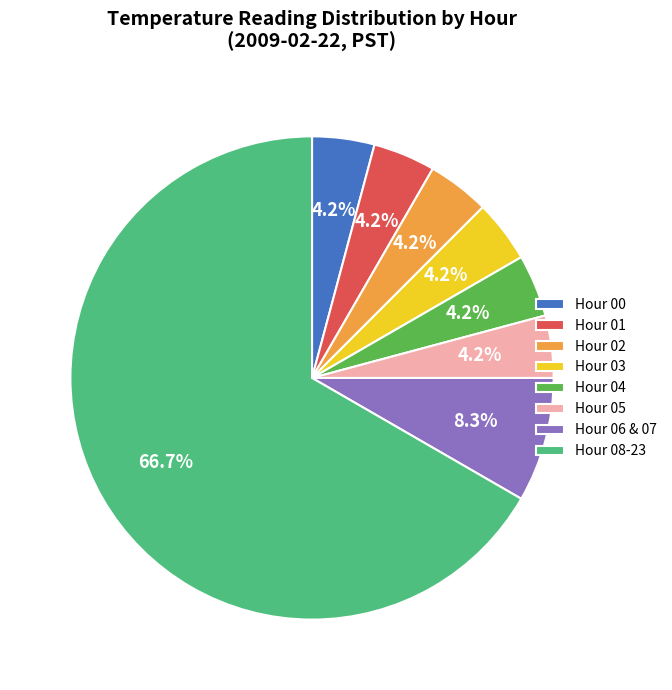

Which category has the biggest portion of the pie?

Hour 08-23